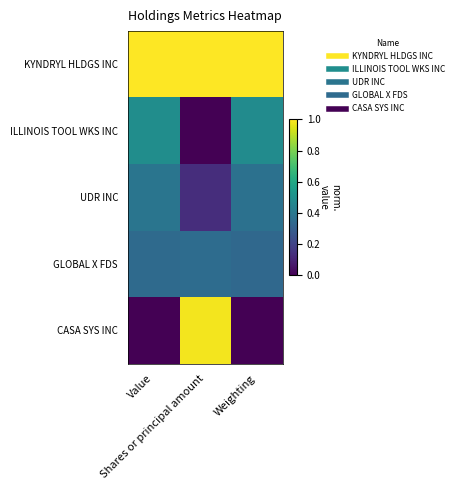

List the series in order of their peak value, highest first.

KYNDRYL HLDGS INC, CASA SYS INC, ILLINOIS TOOL WKS INC, UDR INC, GLOBAL X FDS